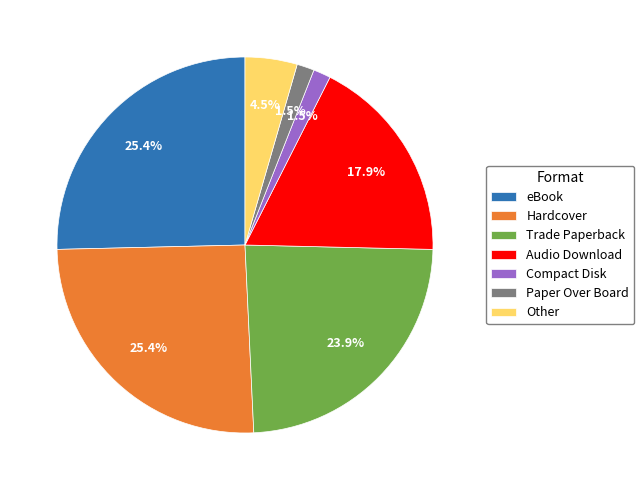

To the nearest percent, what is the average slice percentage?

14%